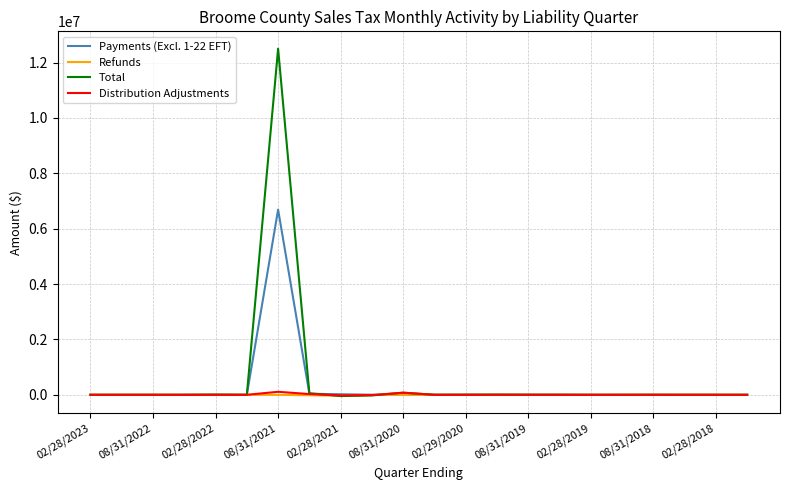

Which series has the largest total across all categories?

Total